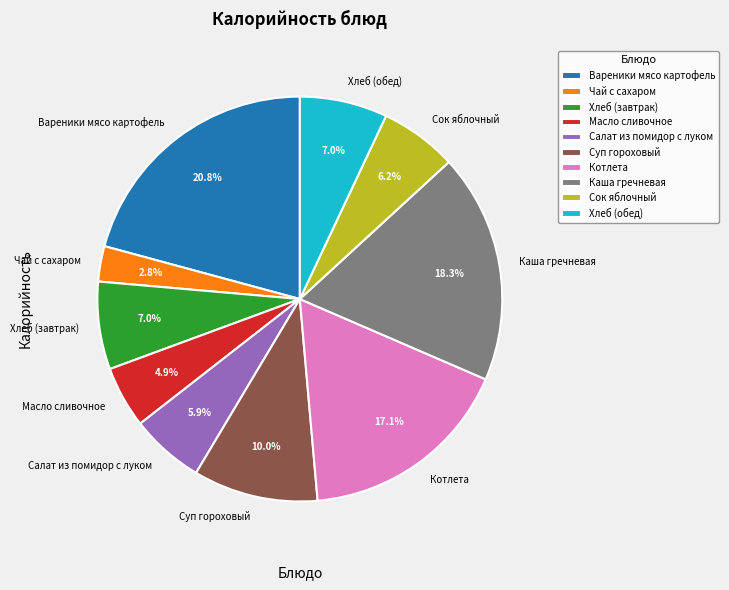

The Суп гороховый slice represents 10% of the pie. True or false?

True